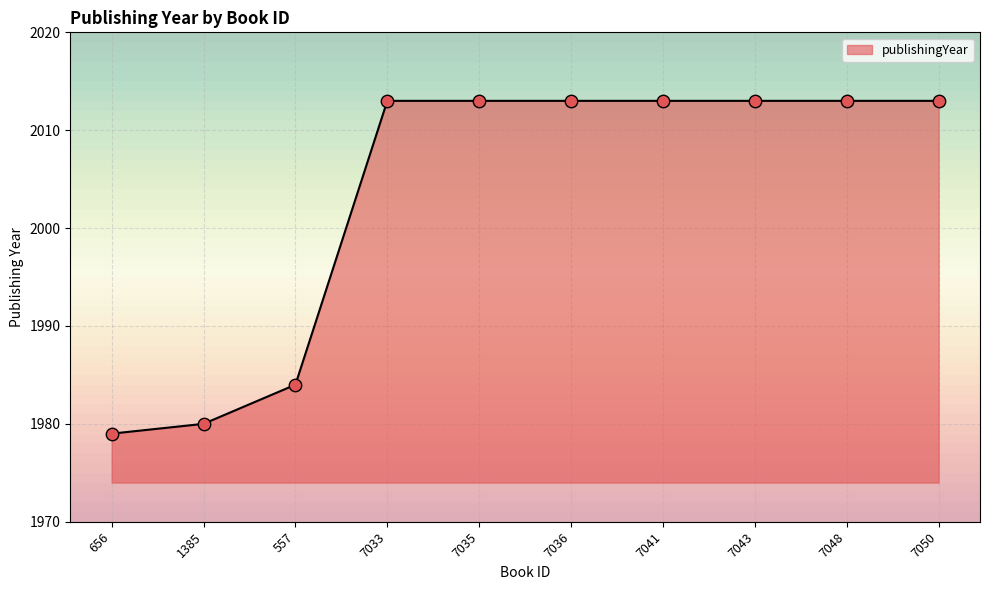

What is the change in value from 656 to 7048?

+34